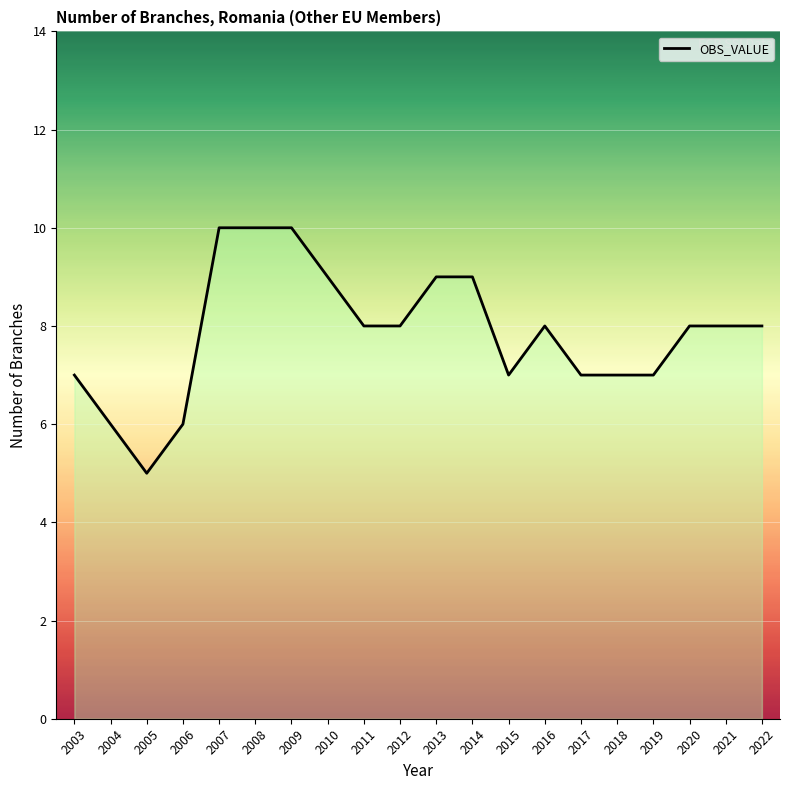

Reading right to left, transcribe all the data shown in this chart.

2022=8	2021=8	2020=8	2019=7	2018=7	2017=7	2016=8	2015=7	2014=9	2013=9	2012=8	2011=8	2010=9	2009=10	2008=10	2007=10	2006=6	2005=5	2004=6	2003=7